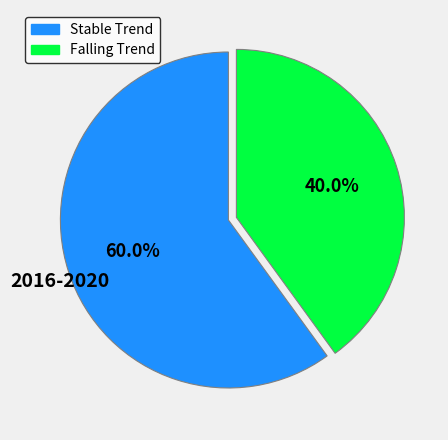

How many slices are in this pie chart?

2